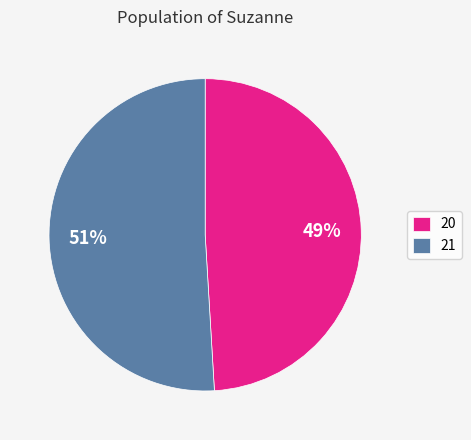

To the nearest percent, what is the average slice percentage?

50%